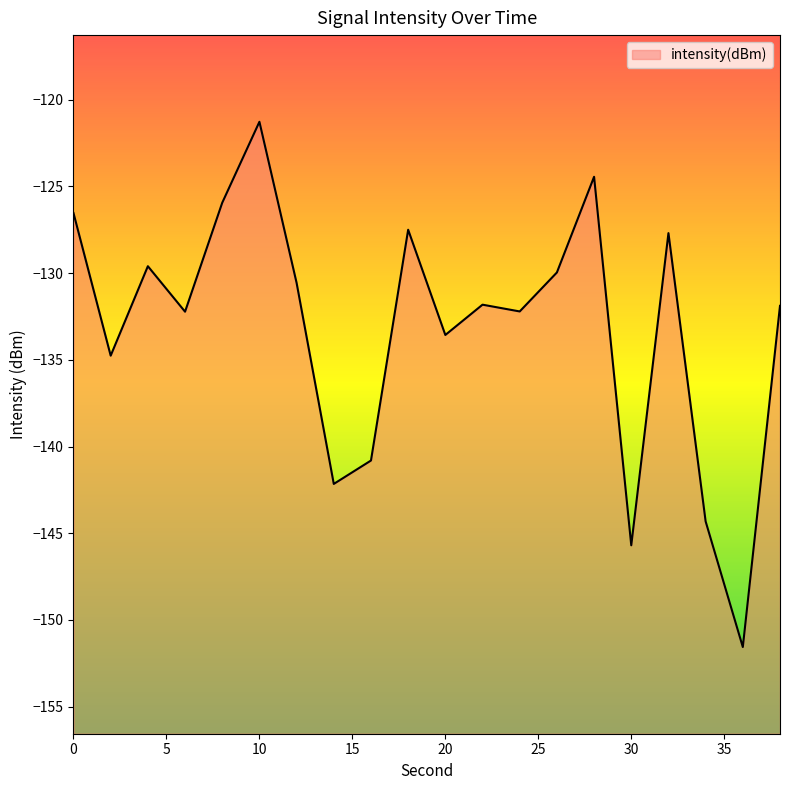

Does the chart display data point markers on the line(s)?

No